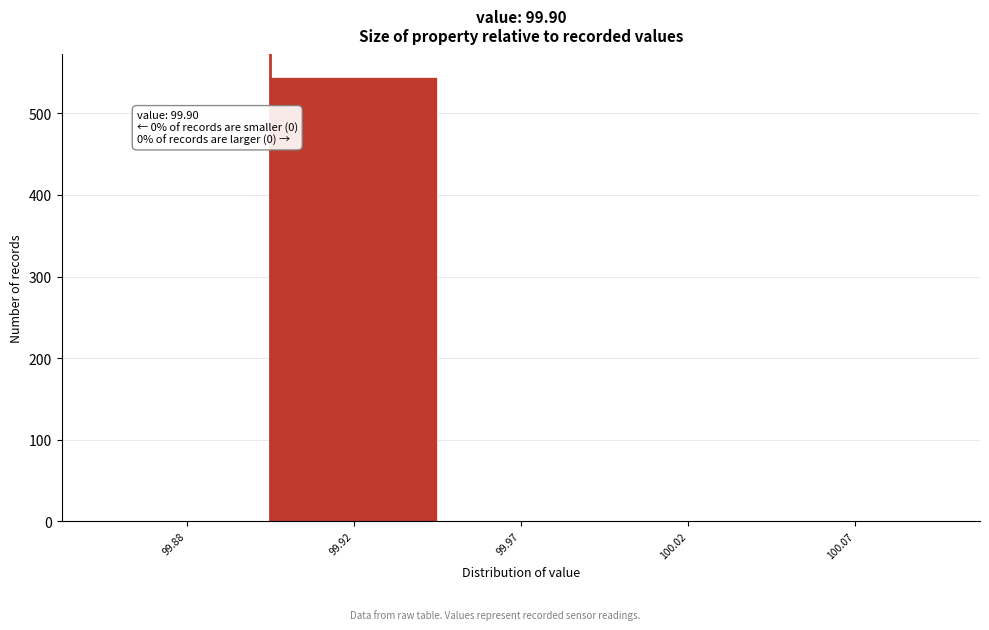

Reading left to right, extract all data points from this chart.

99.88=0	99.92=545	99.97=0	100.02=0	100.07=0